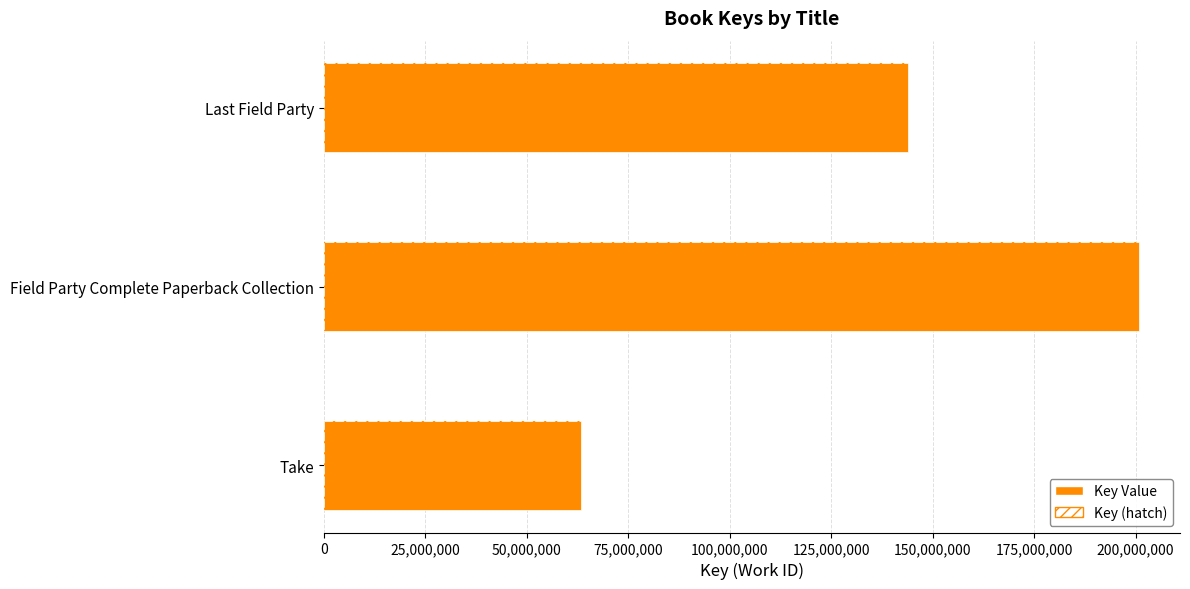

Rank the series by their maximum value, from lowest to highest.

Key Value, Key (hatch overlay)